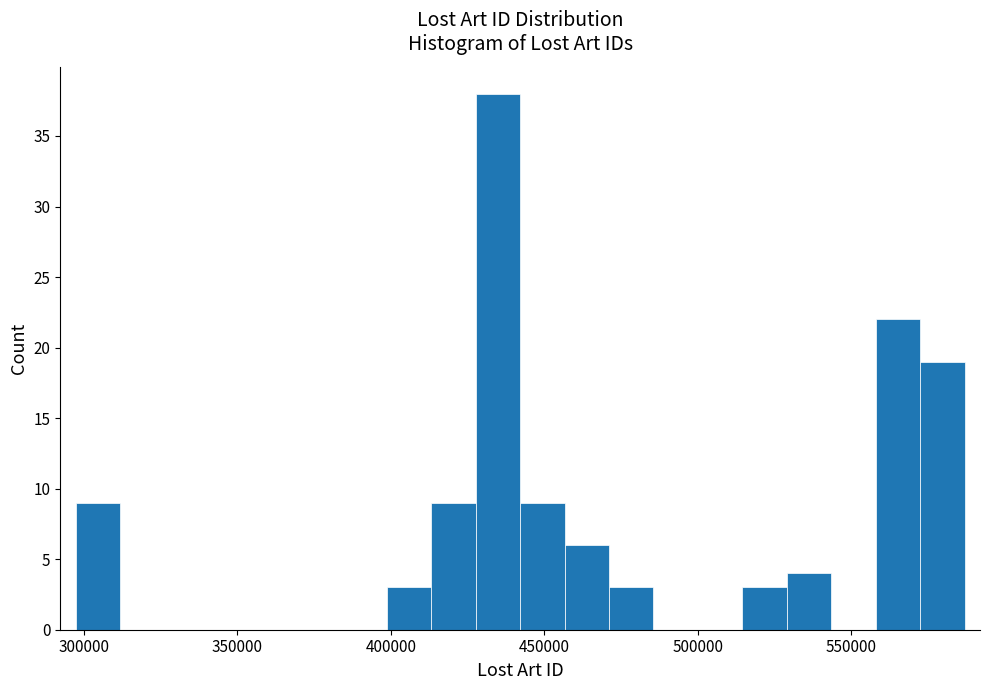

Around what value on the x-axis is the tallest bar? Give the approximate position of its centre, as read against the axis.

435000